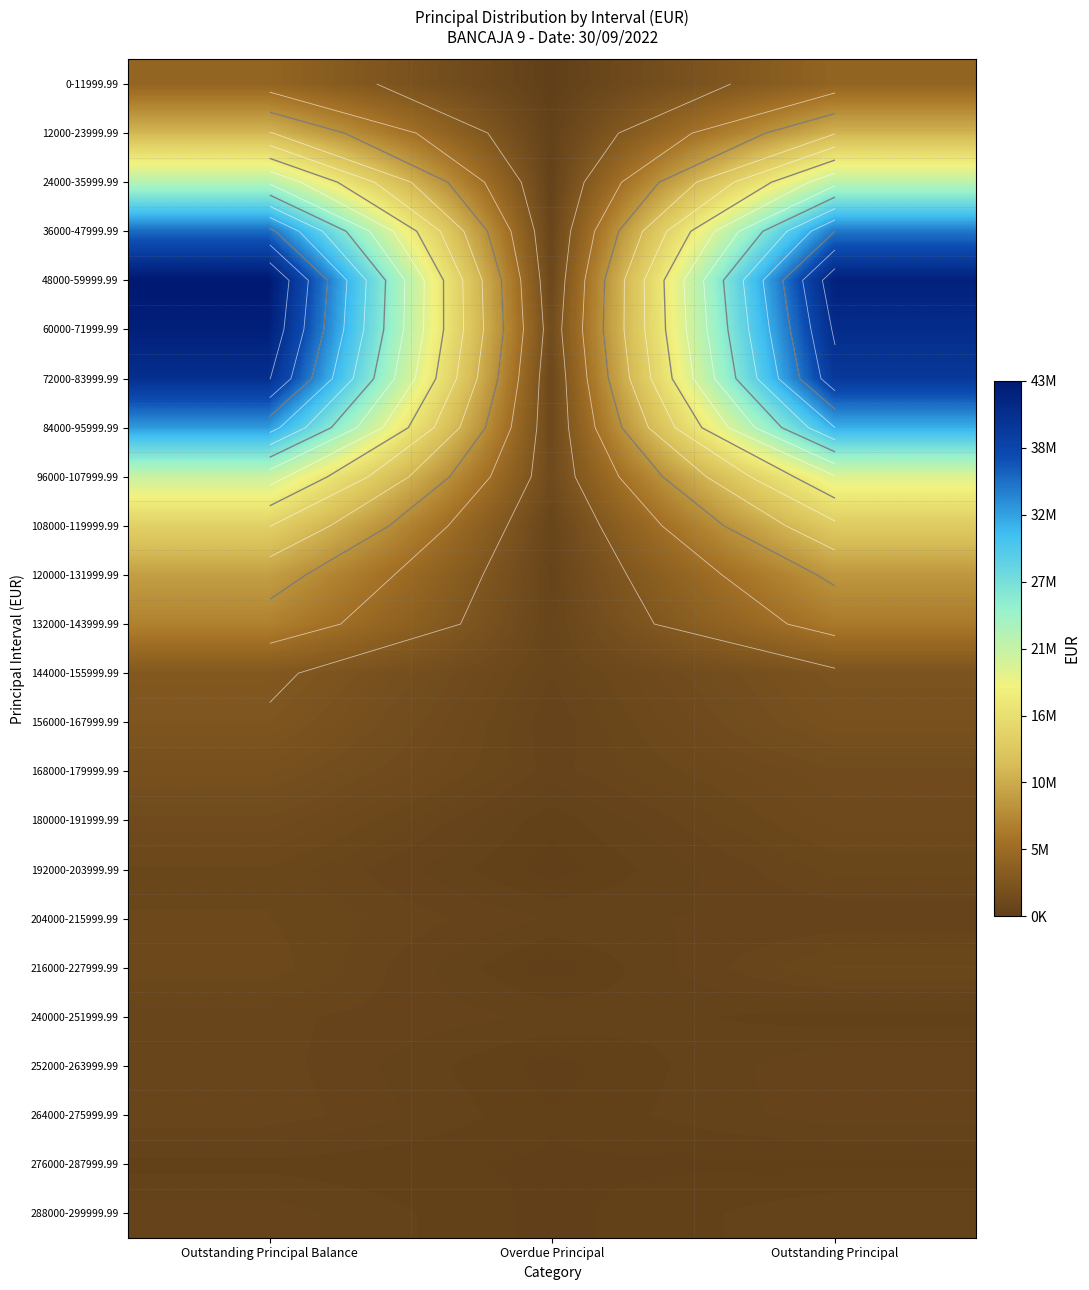

List the labels in order of 24000-35999.99 value, smallest first.

Overdue Principal, Outstanding Principal, Outstanding Principal Balance